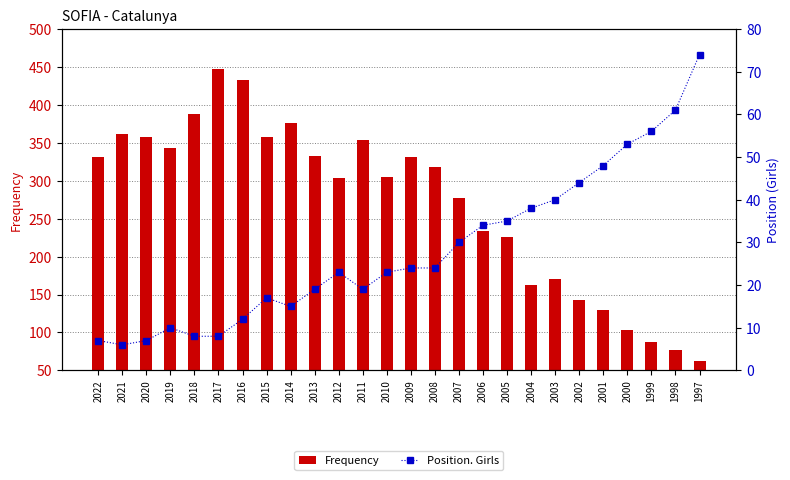

List the labels in order of Frequency value, smallest first.

1997, 1998, 1999, 2000, 2001, 2002, 2004, 2003, 2005, 2006, 2007, 2012, 2010, 2008, 2022, 2009, 2013, 2019, 2011, 2020, 2015, 2021, 2014, 2018, 2016, 2017